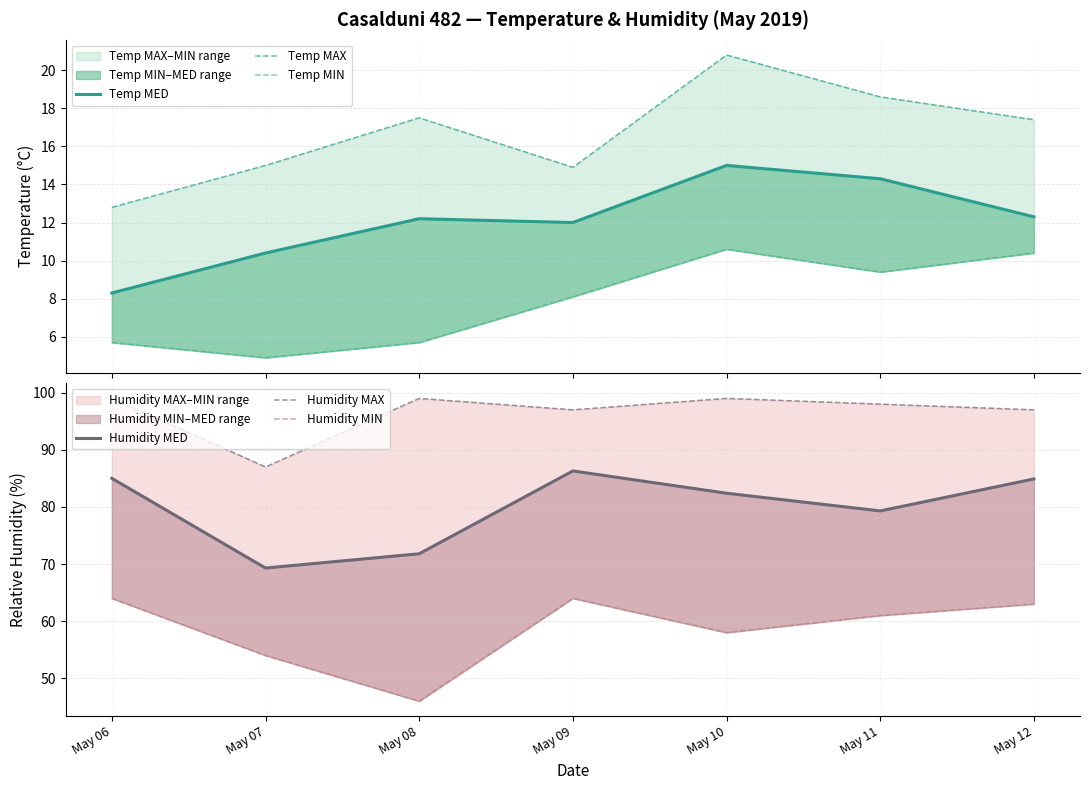

In Temp MED, how many points are higher than both neighbors (excluding endpoints)?

2